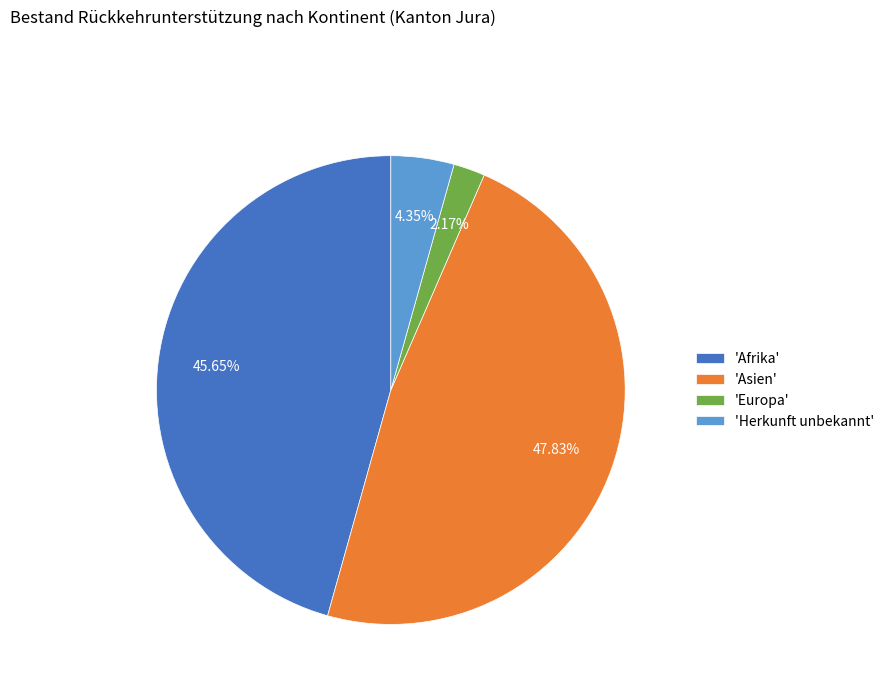

Which has a higher value, 'Asien' or 'Europa'?

'Asien'